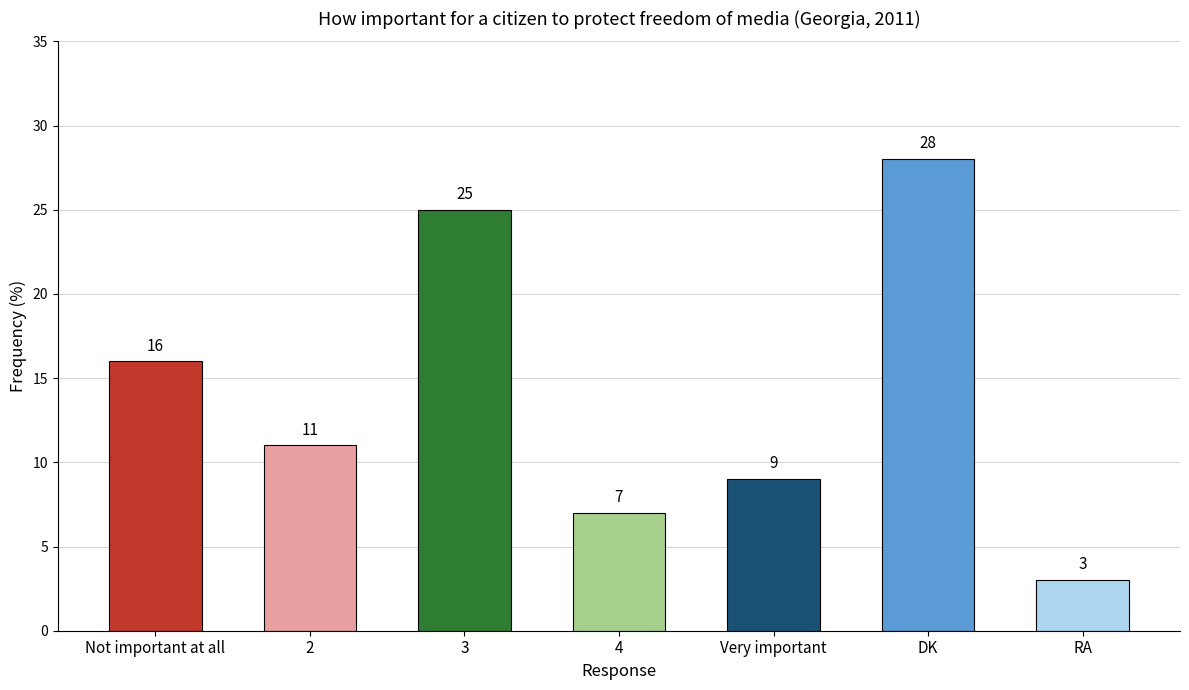

What is the average value?

14